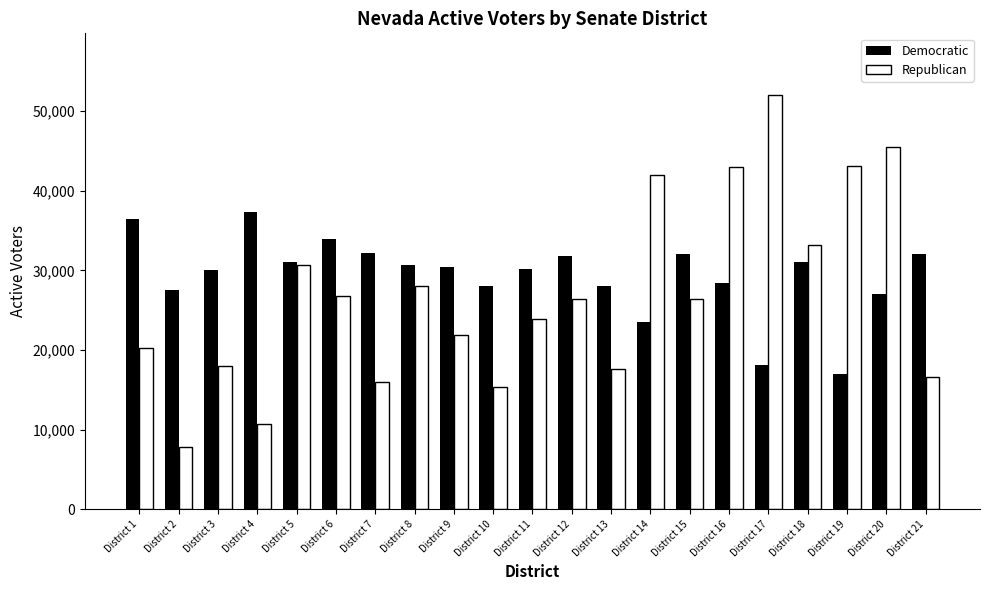

What is the total value across all series at District 12?

58288